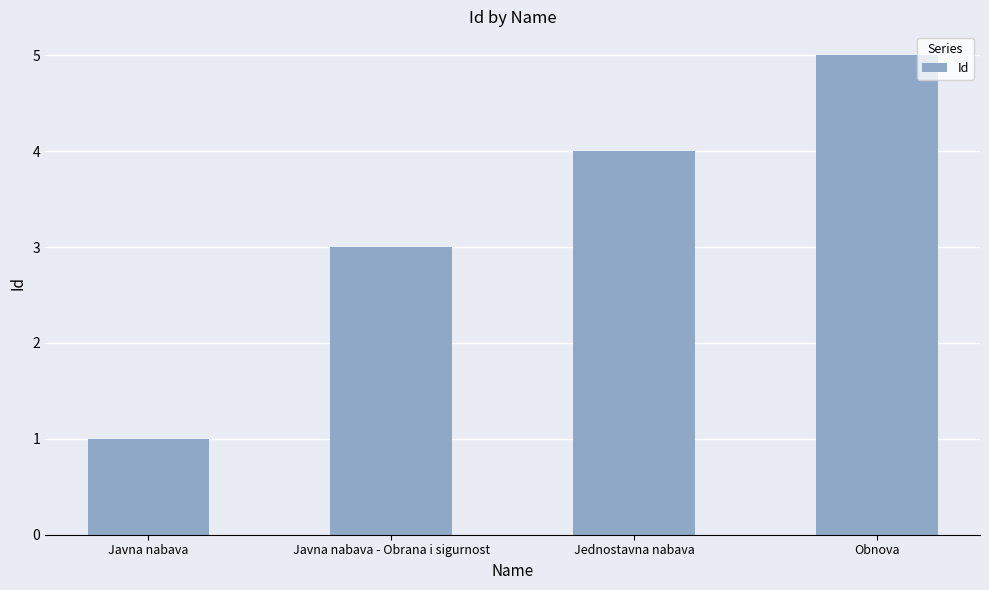

Are the bars horizontal?

No